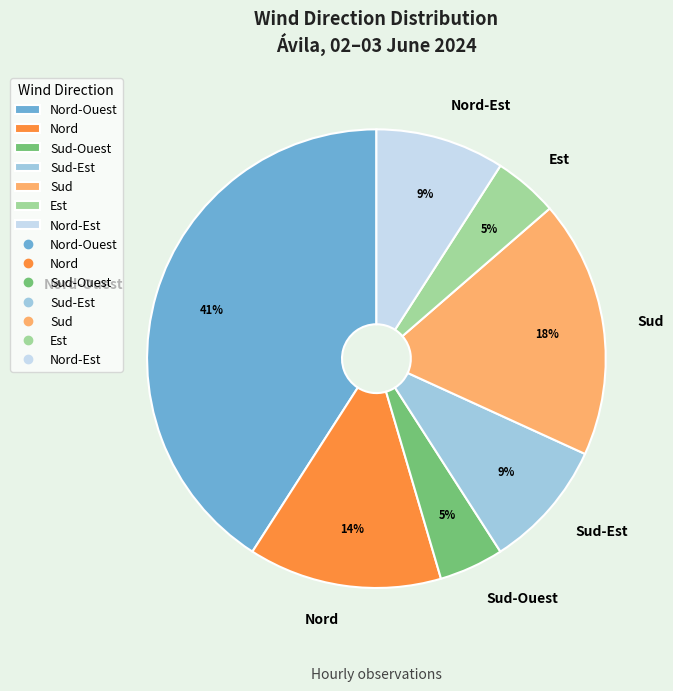

True or false: Nord accounts for 14% of the total.

True